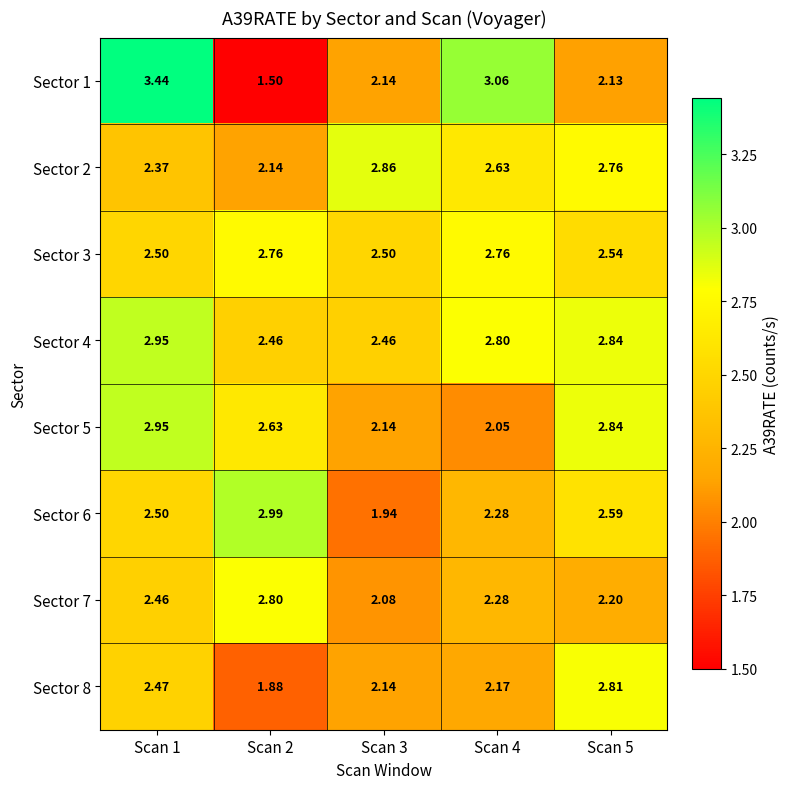

Which category has the lowest value across all series?

Scan 2